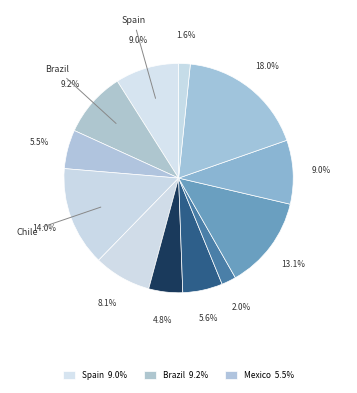

Is there any slice that represents more than half of the pie?

No